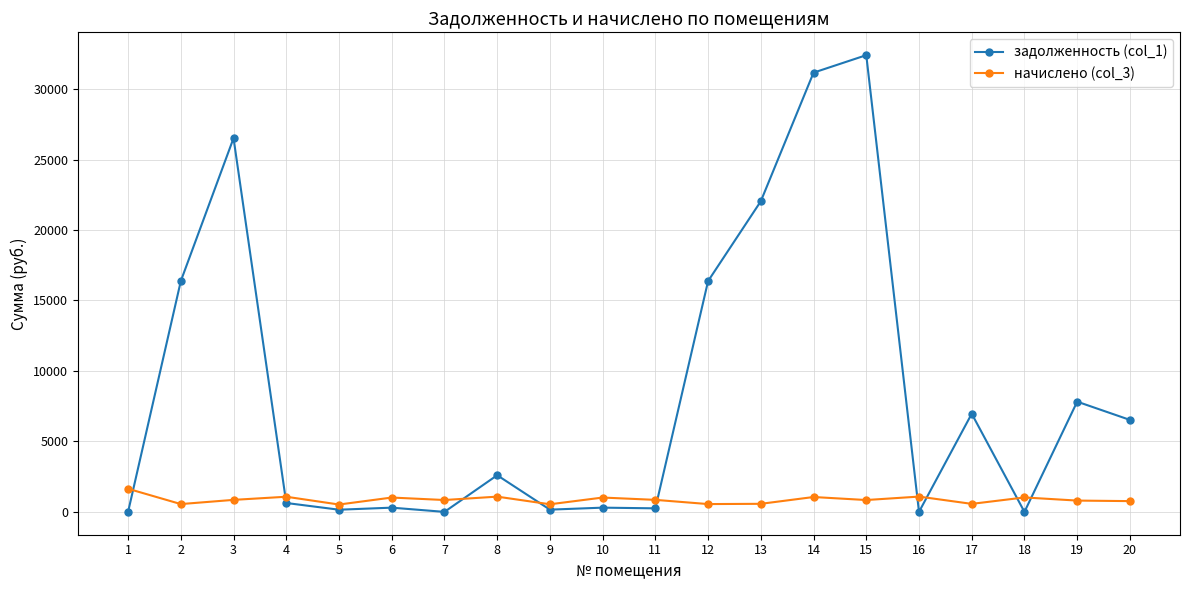

At 8, list the series in order from largest to smallest.

задолженность (col_1), начислено (col_3)